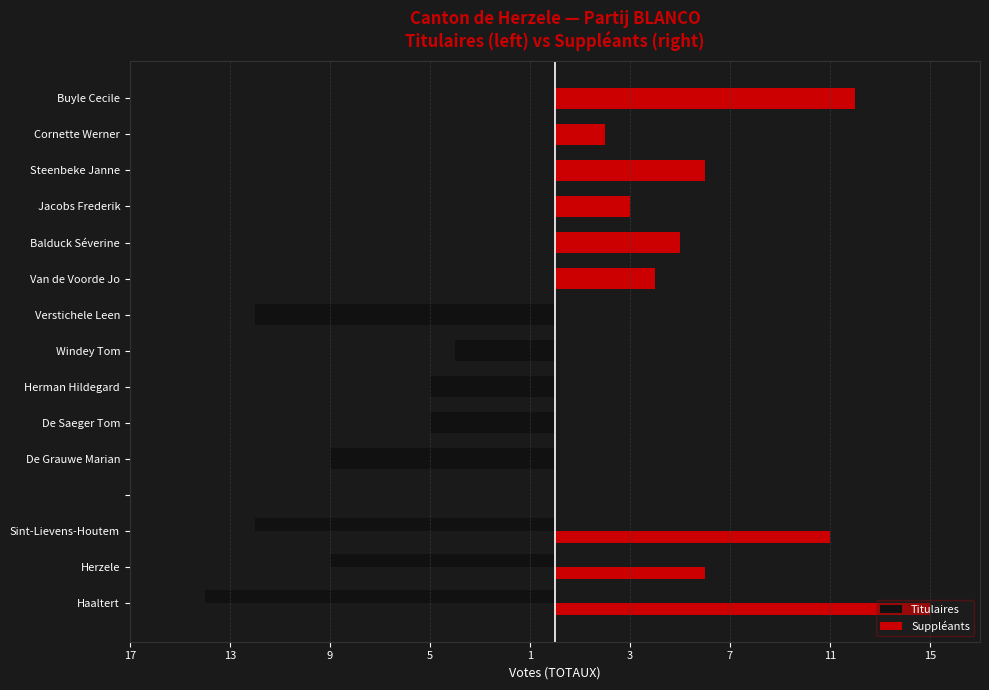

What is the sum of the Suppléants values at Sint-Lievens-Houtem and Herzele?

17